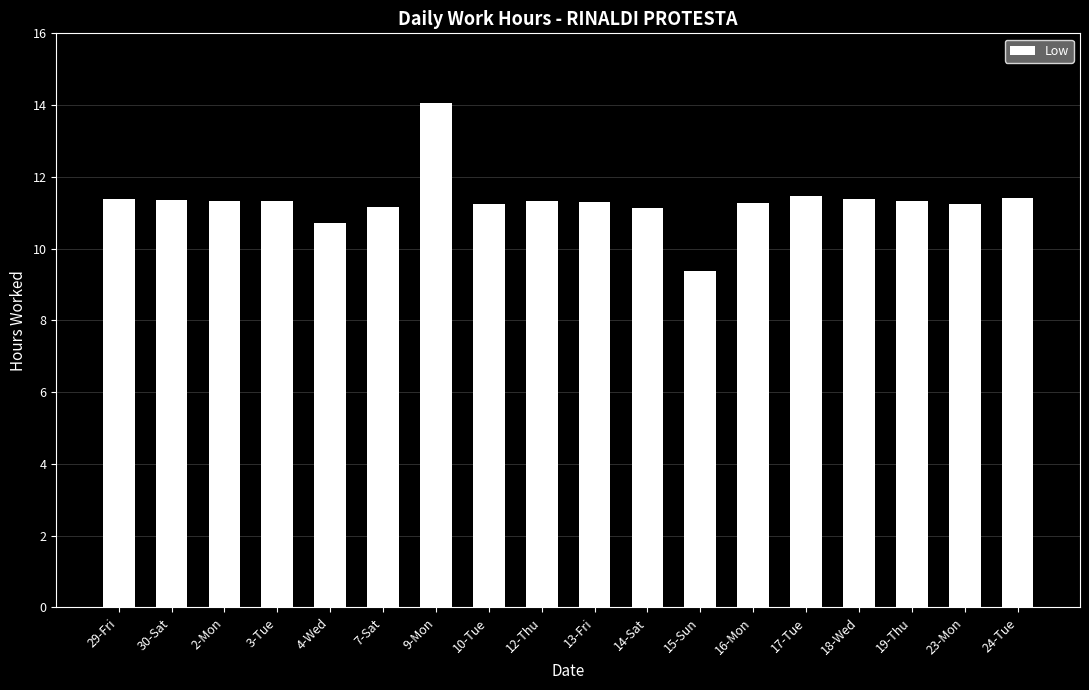

What is the average value?

11.3